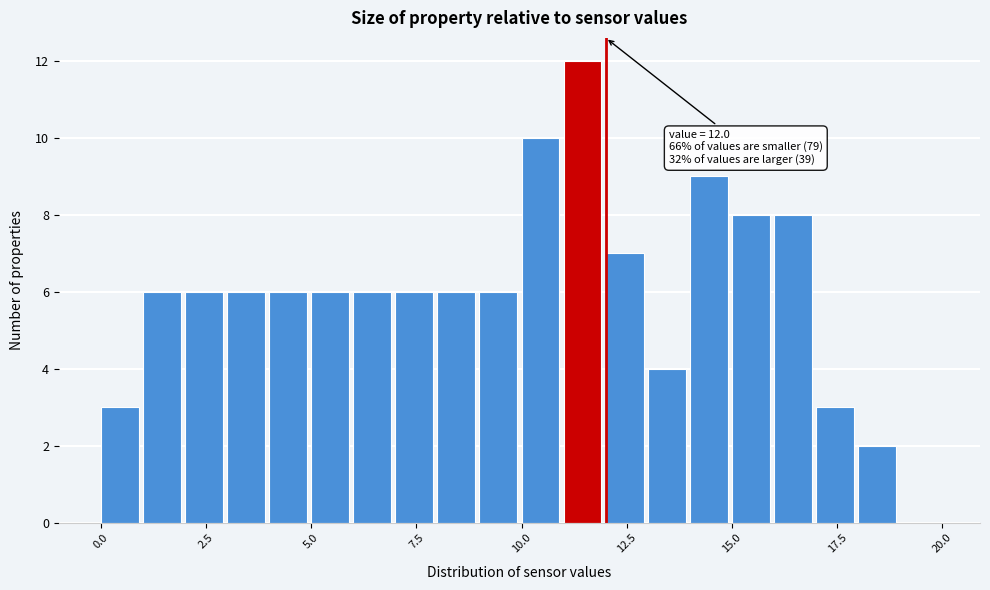

Around what value on the x-axis is the tallest bar? Give the approximate position of its centre, as read against the axis.

11.5